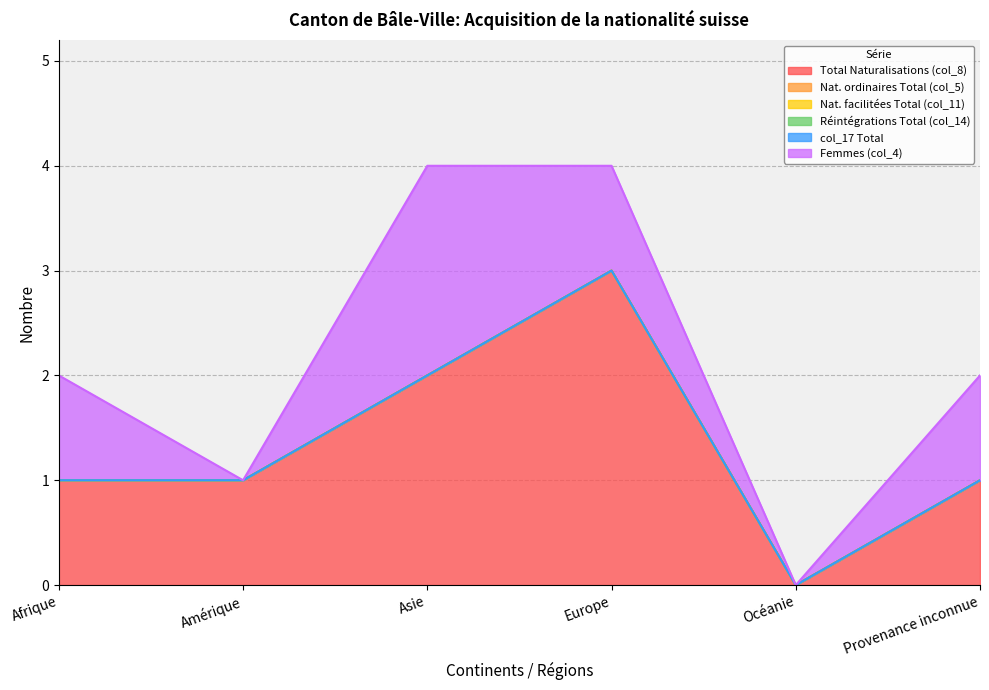

What are all the series names shown in the legend?

Total Naturalisations (col_8), Nat. ordinaires Total (col_5), Nat. facilitées Total (col_11), Réintégrations Total (col_14), col_17 Total, Femmes (col_4)